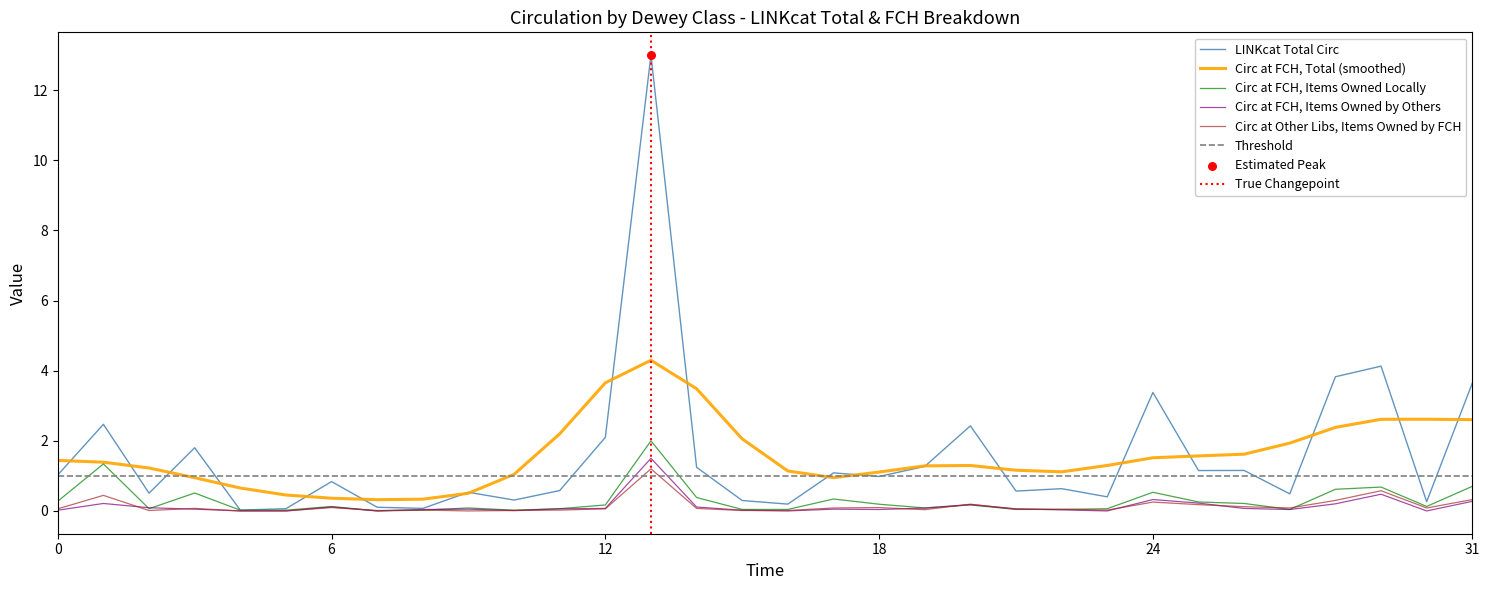

At which category is the sum across all series the highest?

13